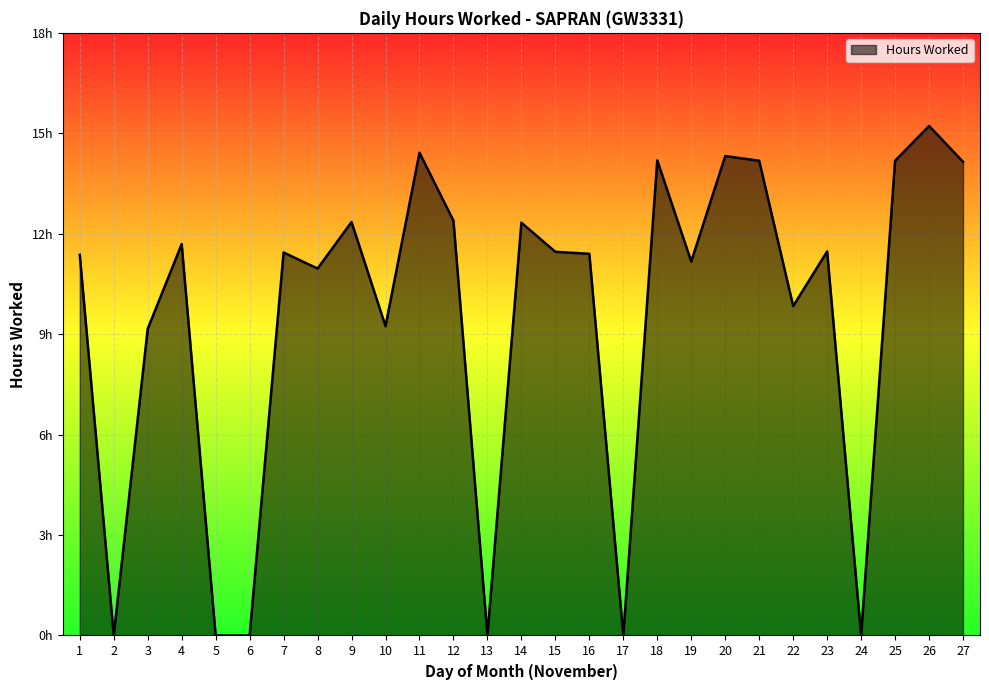

What is the difference between the maximum and second lowest values?

15.2